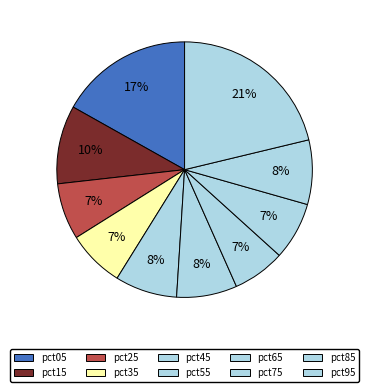

How many slices are in this pie chart?

10